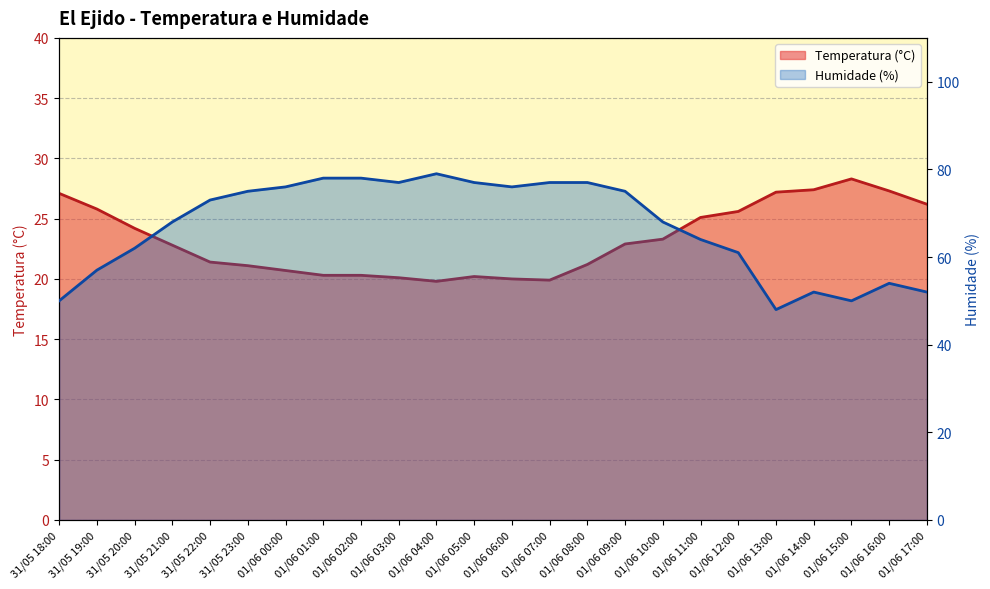

Where does the Humidade (%) series first go above 73?

31/05 23:00